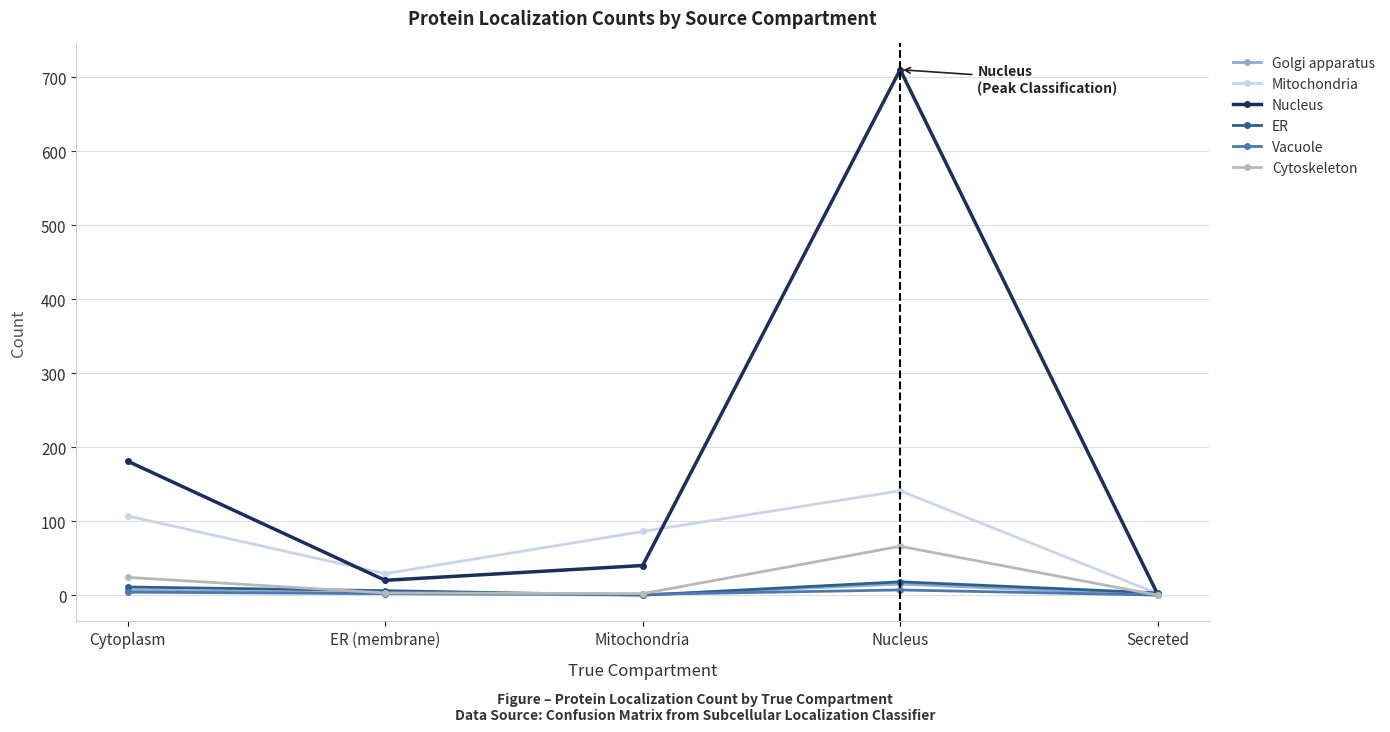

What is the label of the 4th point from the right?

ER (membrane)